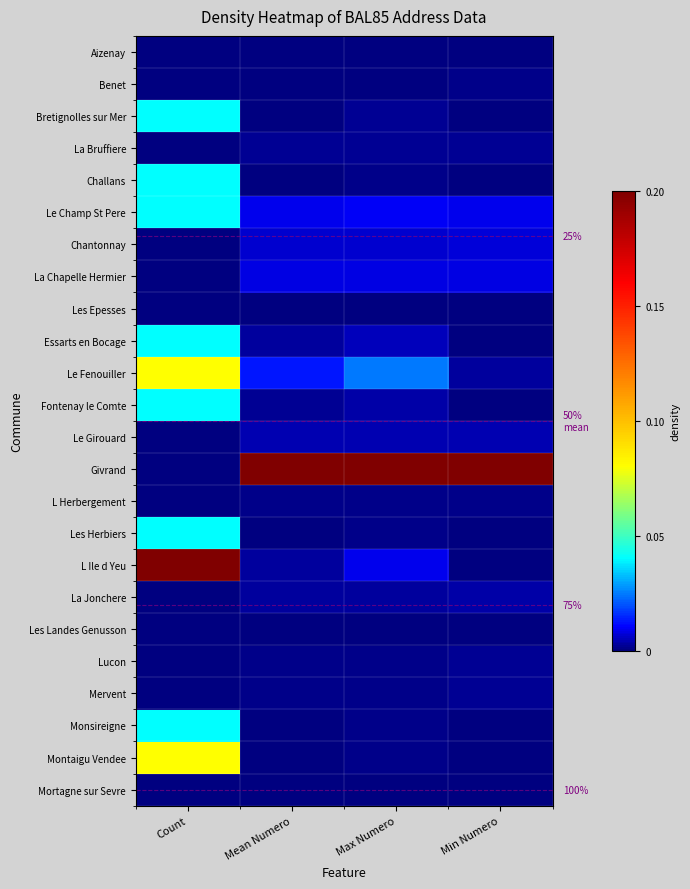

At how many categories does at least one series exceed 0?

4